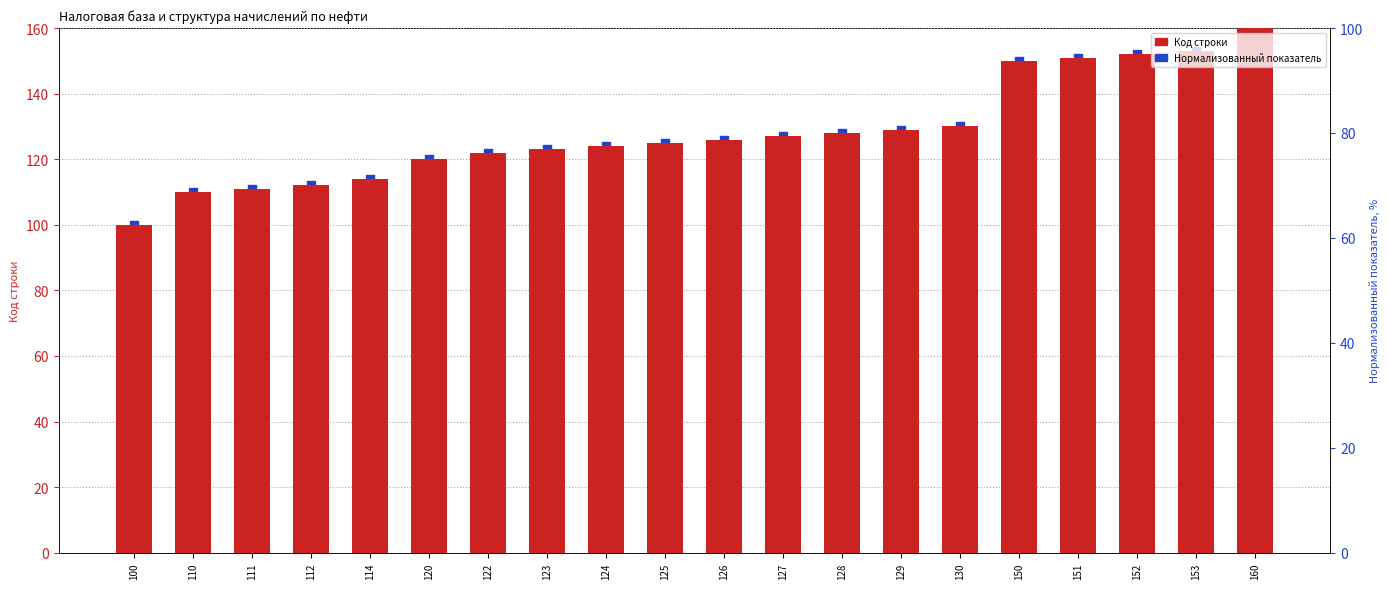

Which series has the largest total across all categories?

Код строки